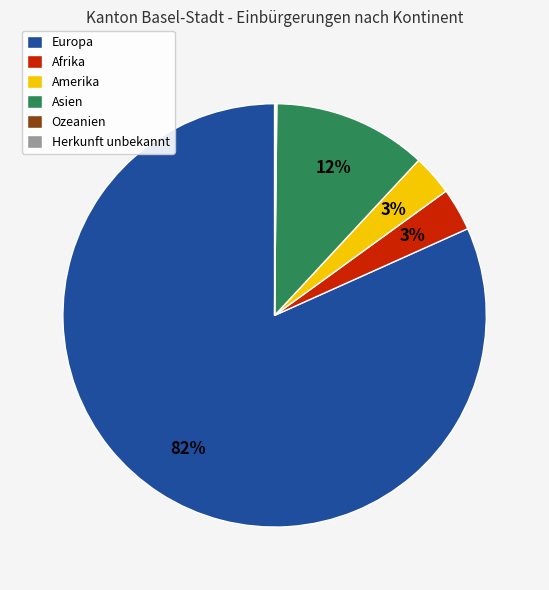

Combined, do Afrika and Asien account for over 50%?

No